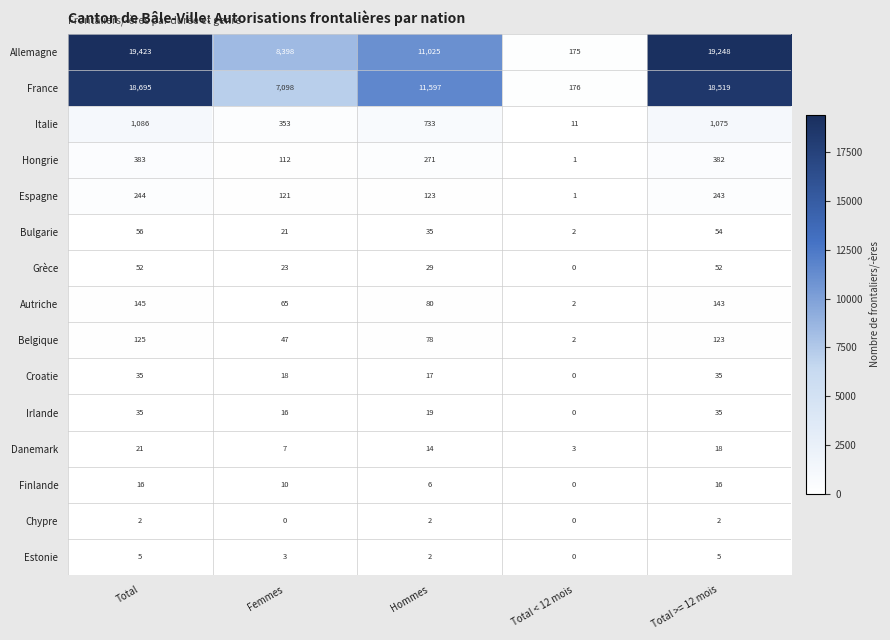

What is the greatest value displayed?

19423